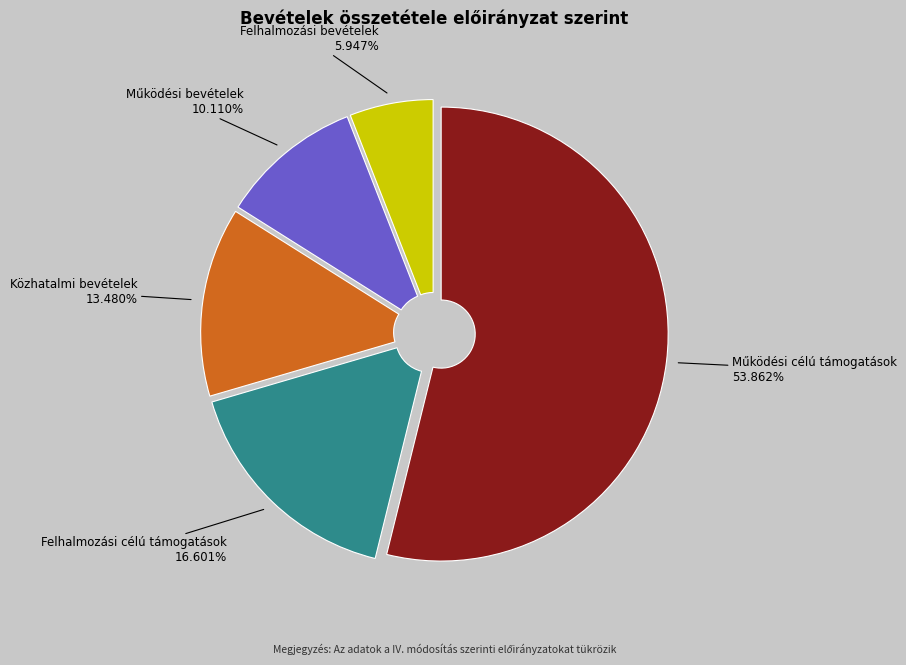

What is the smallest slice in the pie chart?

Felhalmozási bevételek